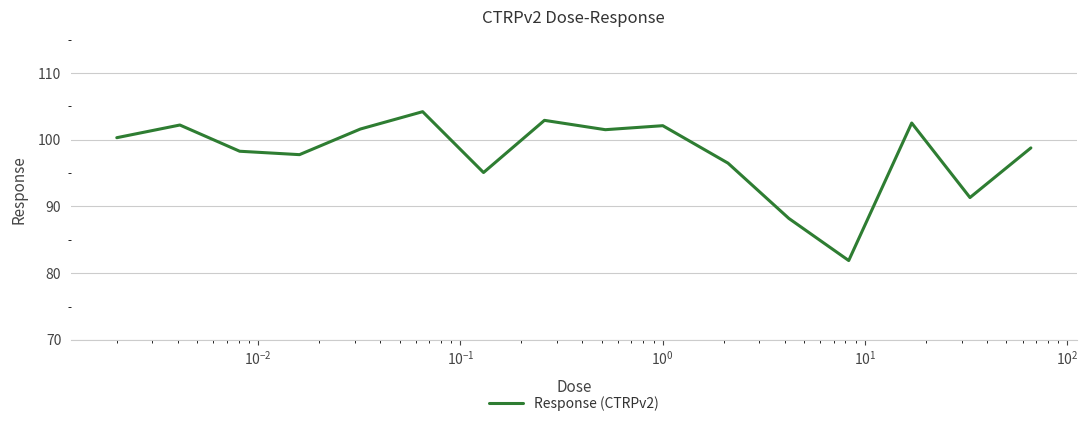

What is the difference between the maximum and minimum values?

22.3